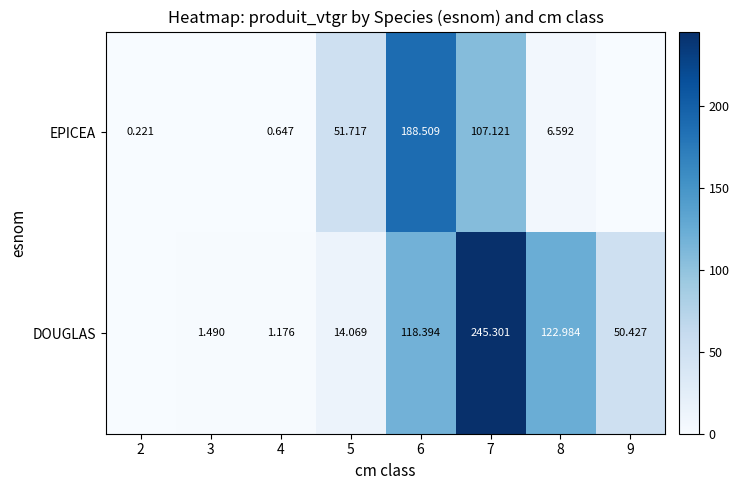

Is the value of DOUGLAS at 7 greater than the value of EPICEA at 7?

Yes